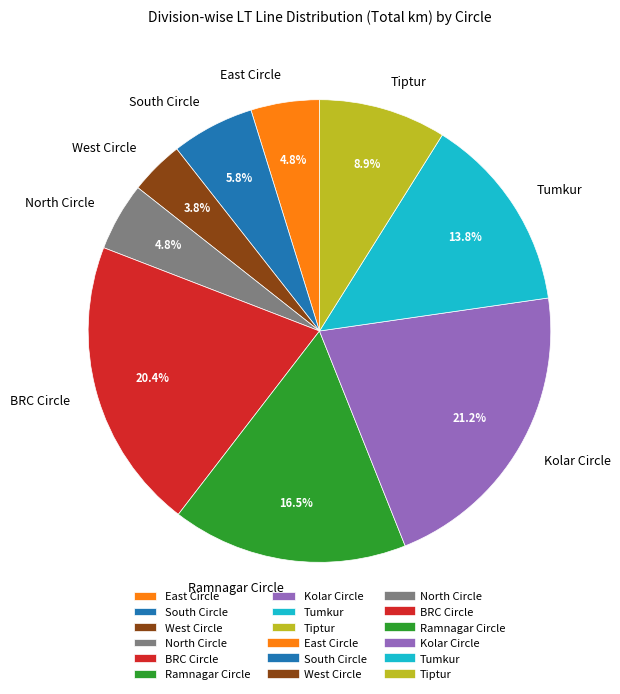

To the nearest percent, what percentage of the pie is East Circle?

5%